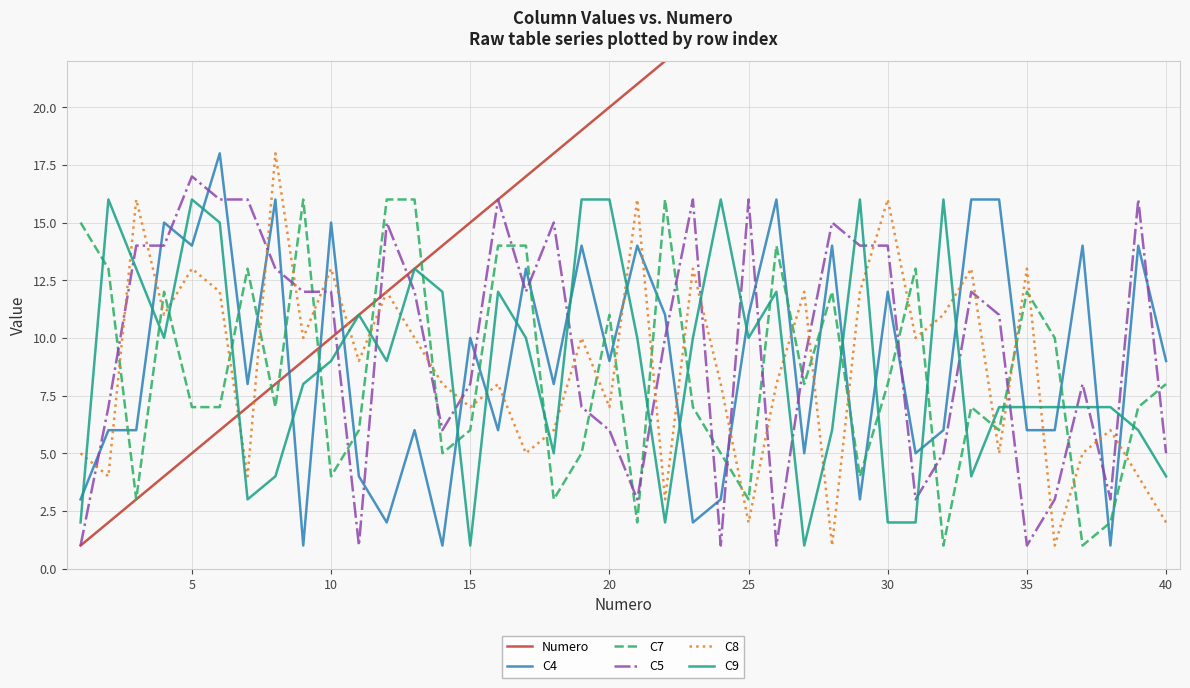

Which series ends up on top after the final intersection of C4 and C5?

C4